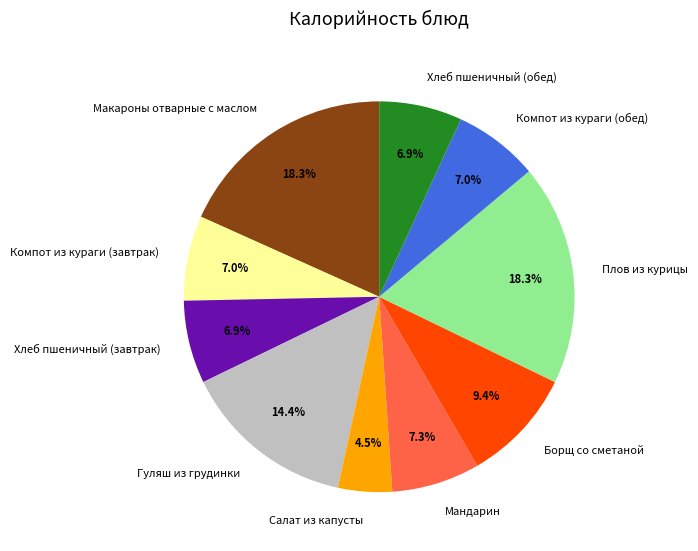

Does Салат из капусты represent more than half of the total?

No